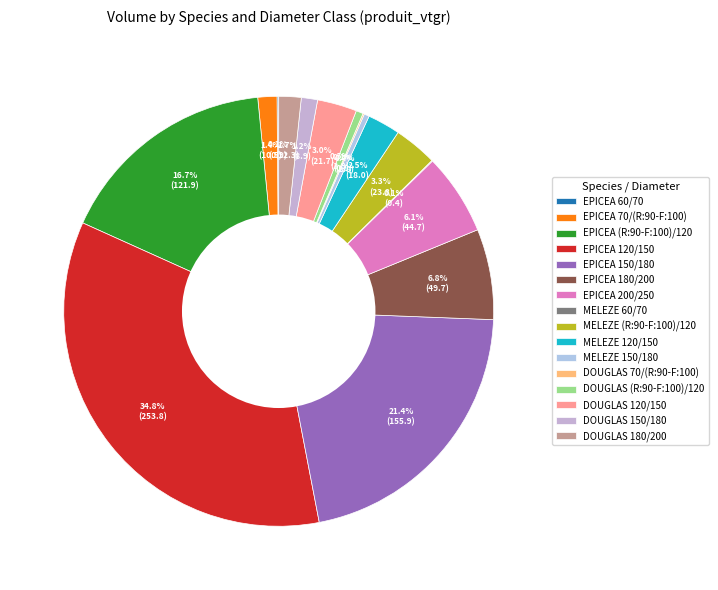

To the nearest percent, what is the combined percentage of EPICEA (R:90-F:100)/120 and MELEZE 60/70?

17%